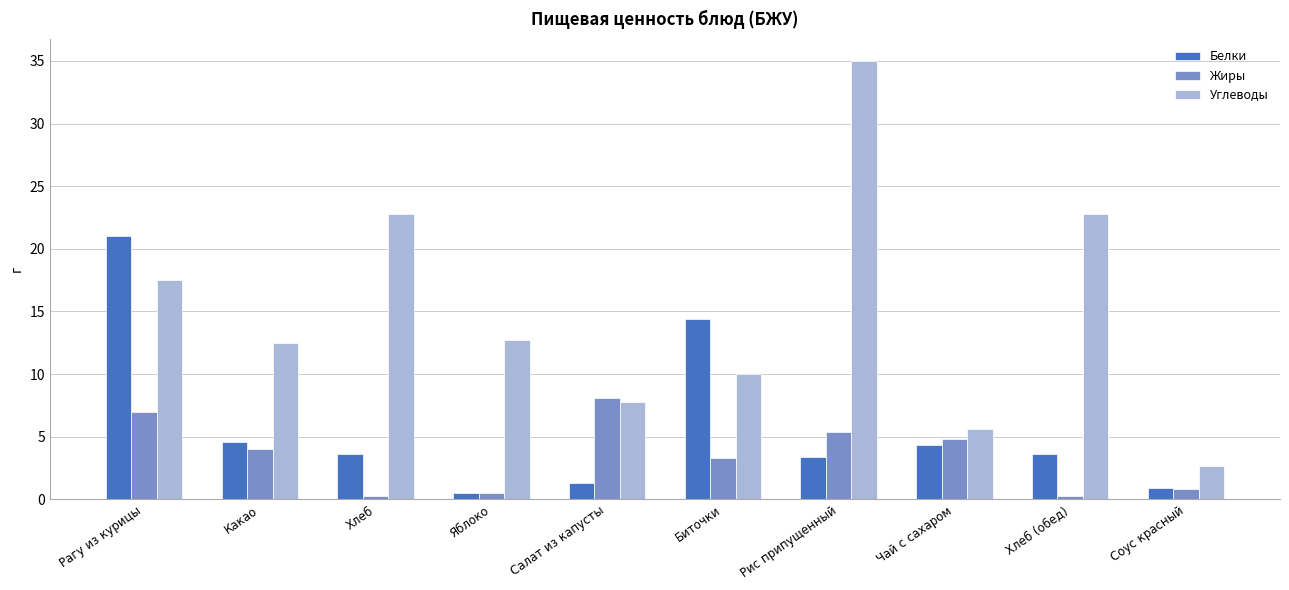

How many values in the Белки series exceed 3?

7